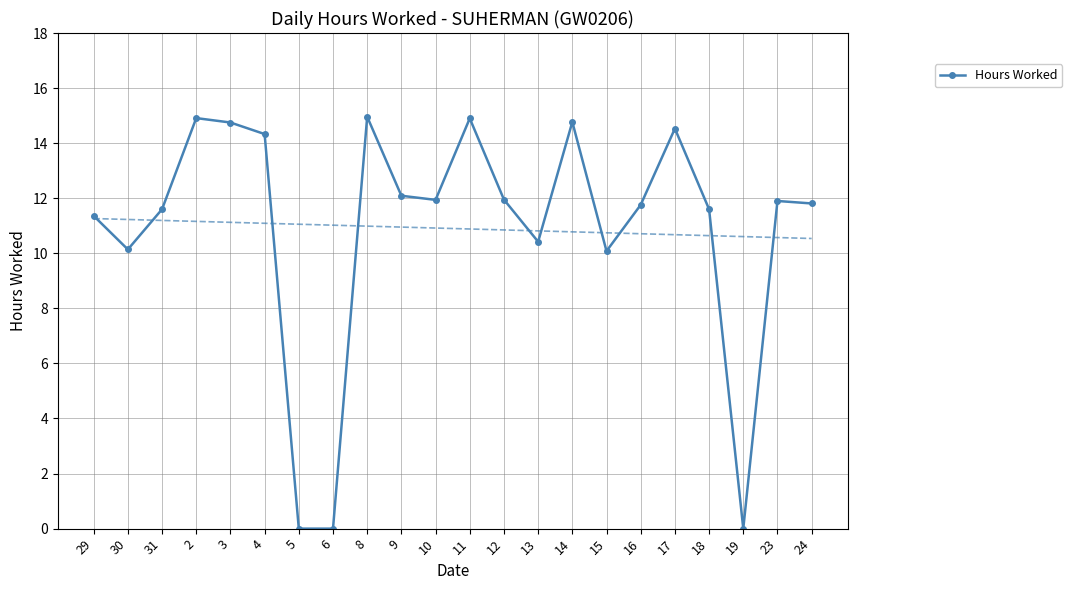

Which category has the lowest value across all series?

5